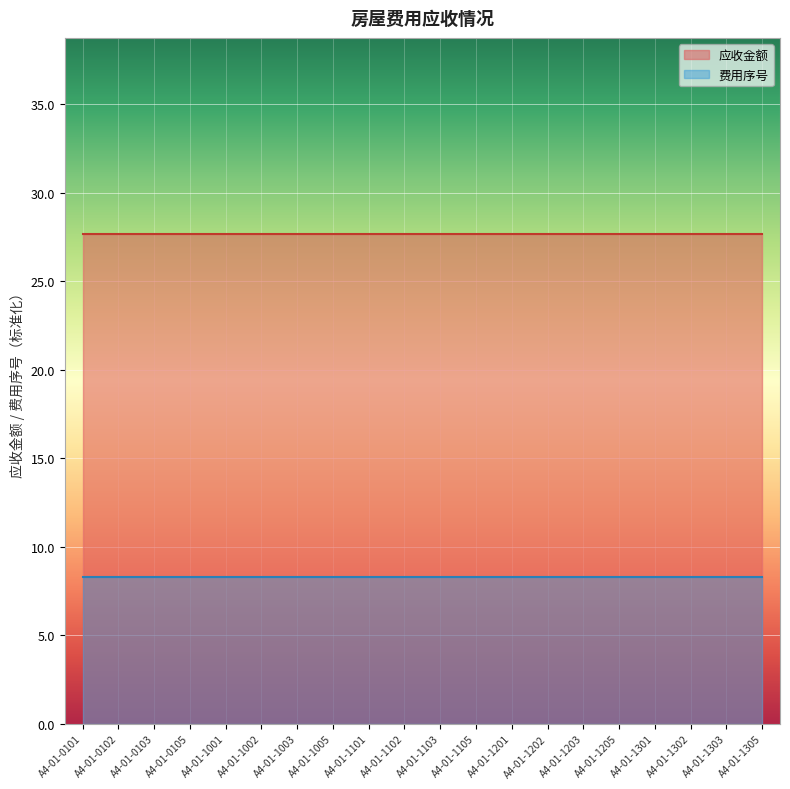

What is the spread (max minus min) of values at A4-01-1002?

19.4